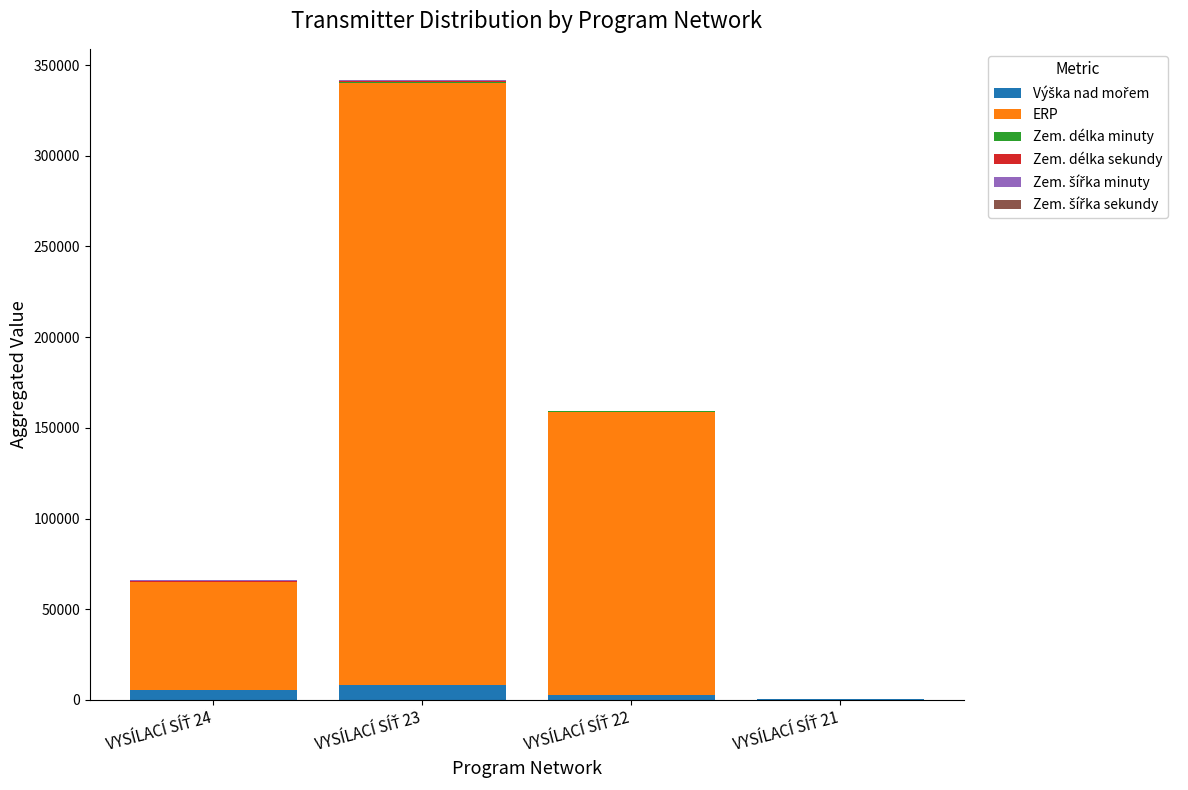

How many distinct data groups are displayed?

6